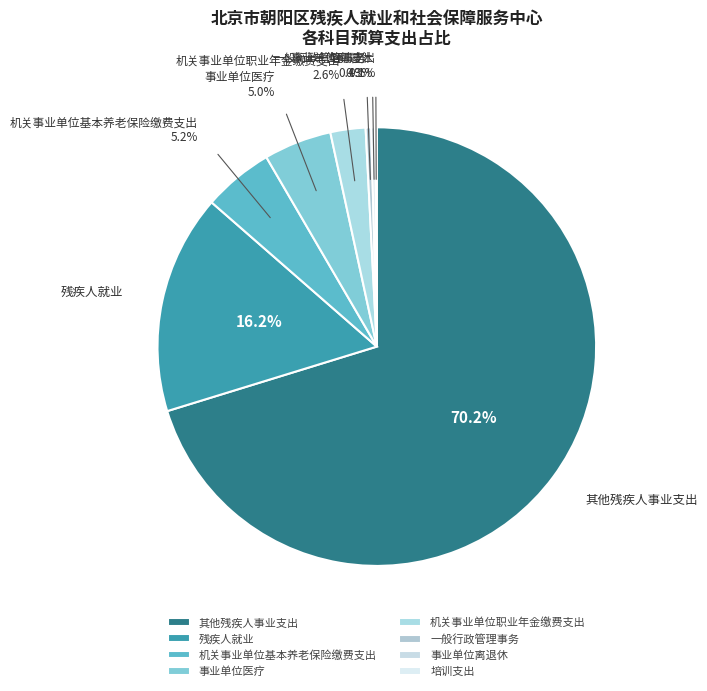

Does any single category account for the majority?

Yes